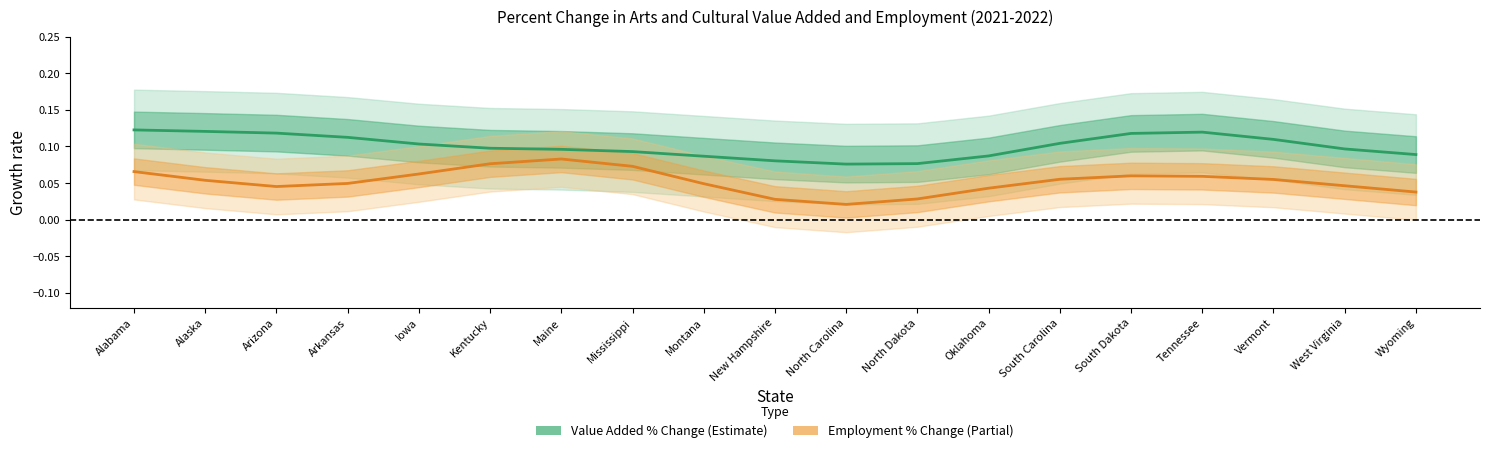

Rank the series at Mississippi from highest to lowest value.

Total arts and cultural value added (pct change), Total arts and cultural employment (pct change)